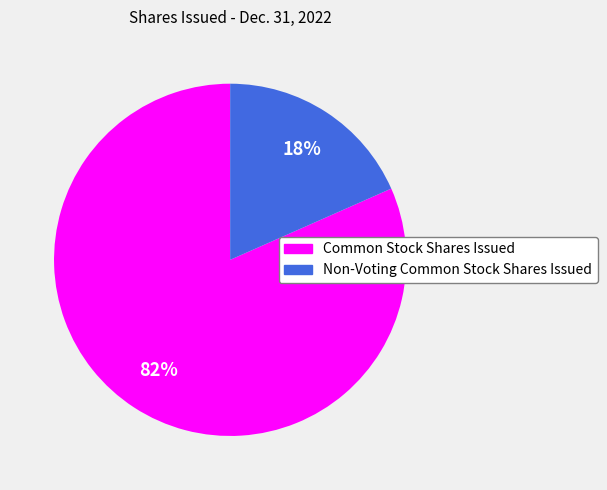

Which slice is the smallest?

Non-Voting Common Stock Shares Issued